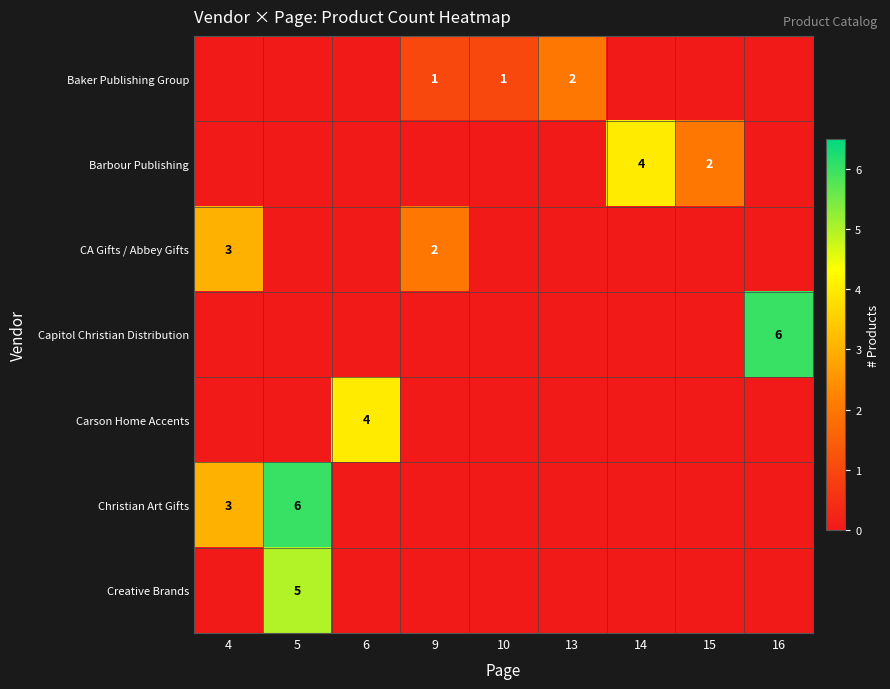

Is it true that Capitol Christian Distribution equals 6 at 16?

True